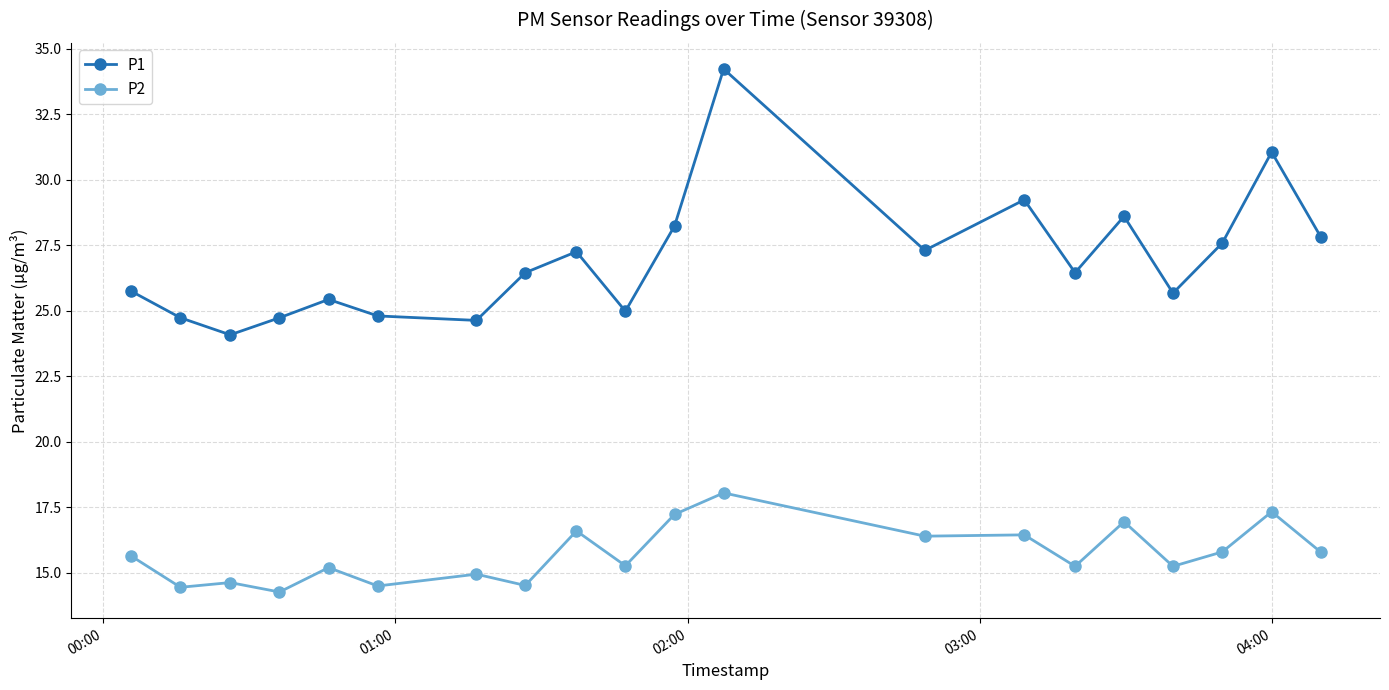

In P1, how many points are lower than both neighbors (excluding endpoints)?

6